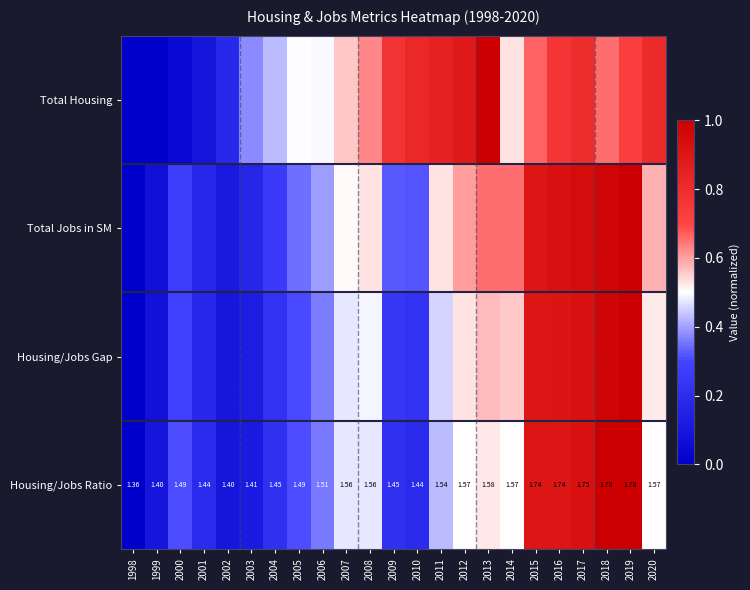

At which label is Housing/Jobs Ratio closest to 0?

1998